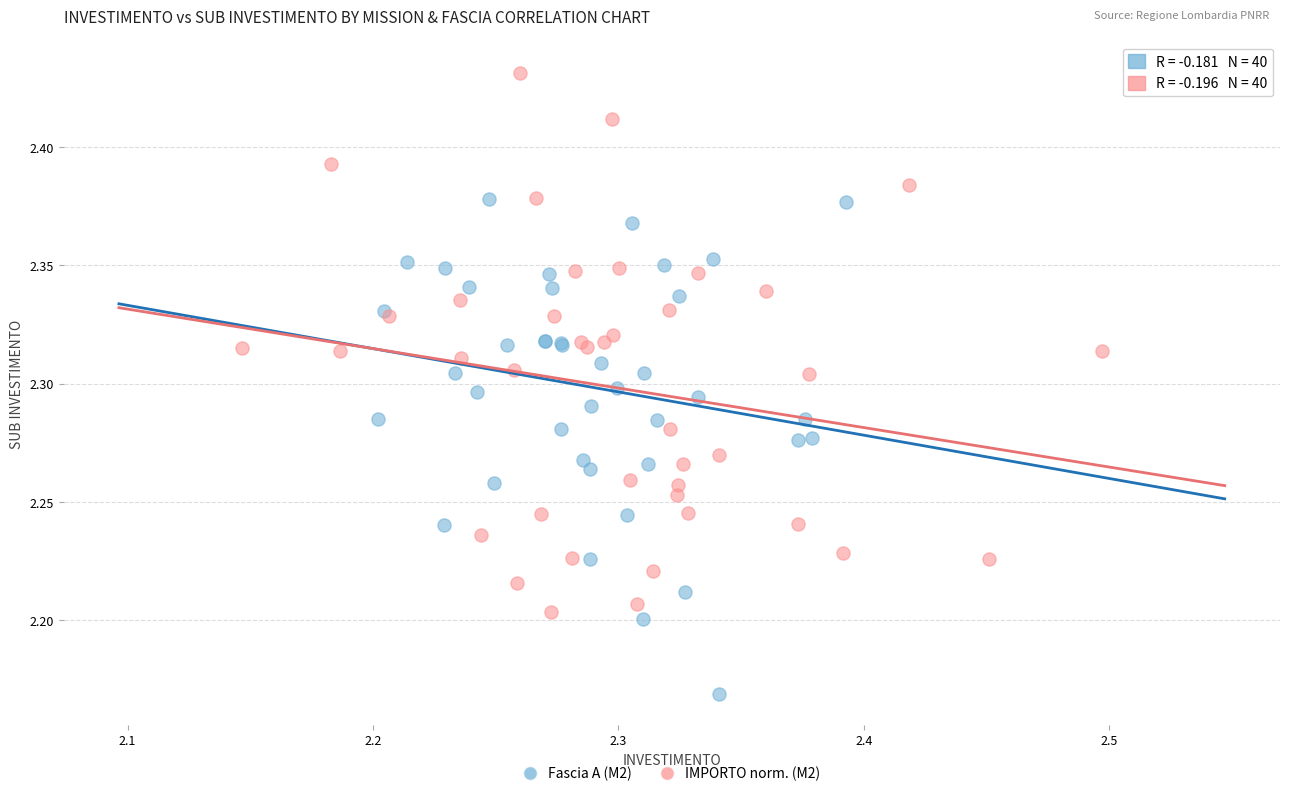

Which series reaches the maximum Y coordinate?

IMPORTO norm. (M2)